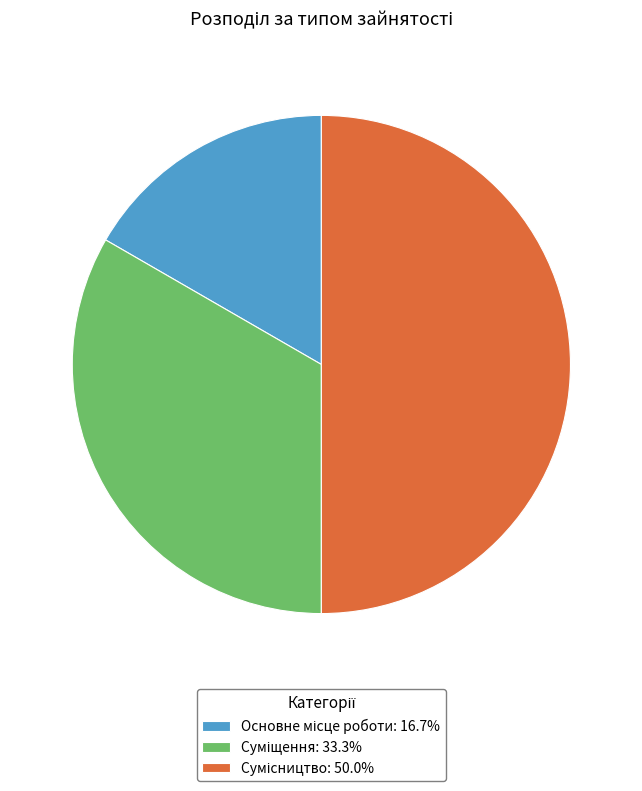

Which has a higher value, Основне місце роботи or Сумісництво?

Сумісництво